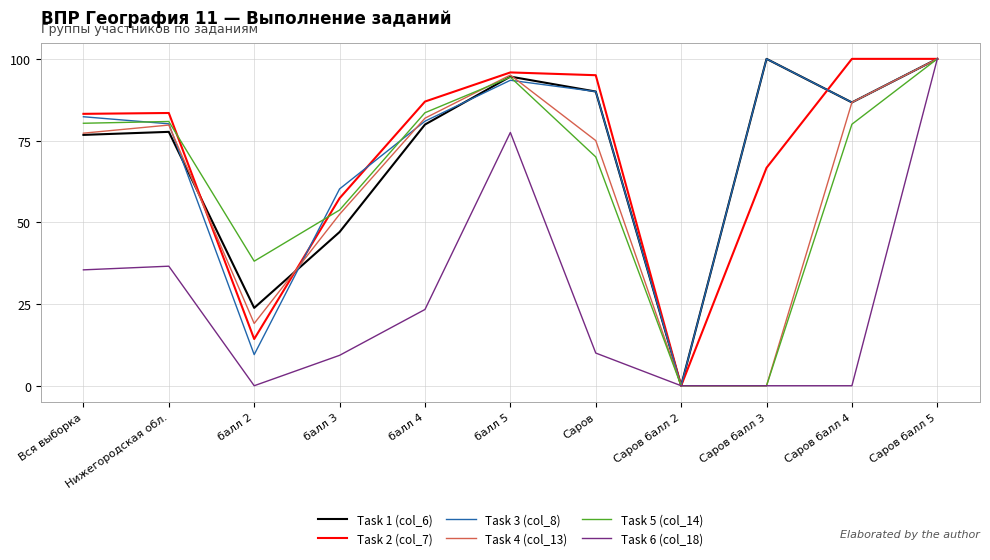

What is the maximum value for Task 6 (col_18)?

100.0